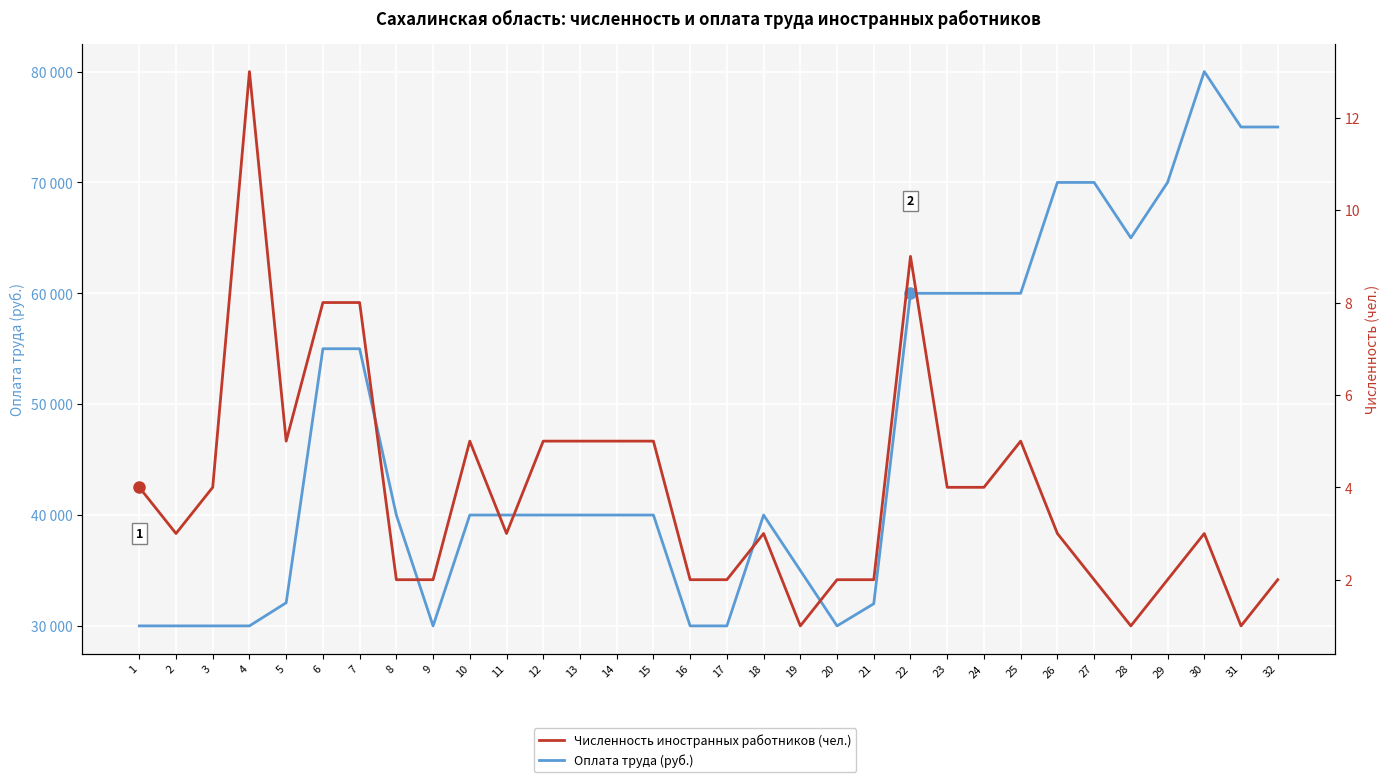

The Численность иностранных работников (чел.) series shows 5 at 3. True or false?

False